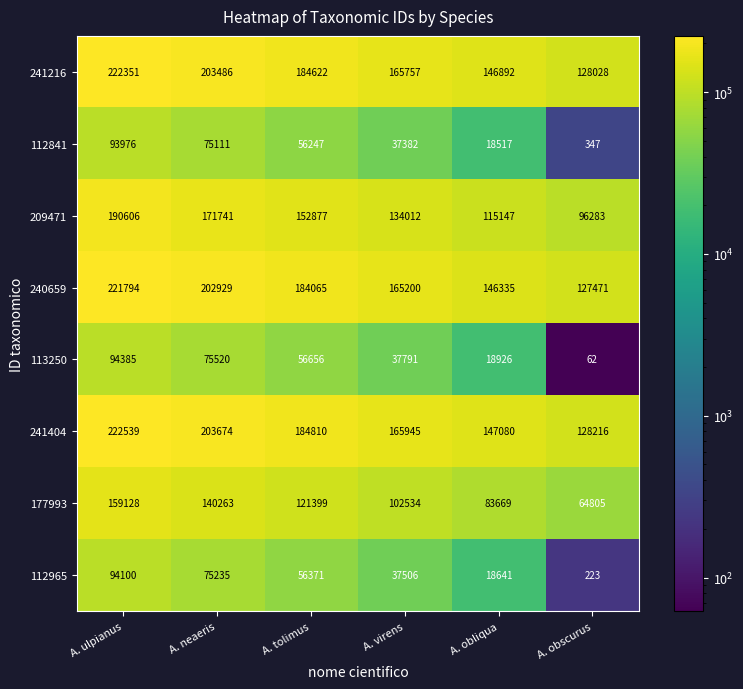

What is the difference between the maximum and second lowest values in the 112841 series?

75459